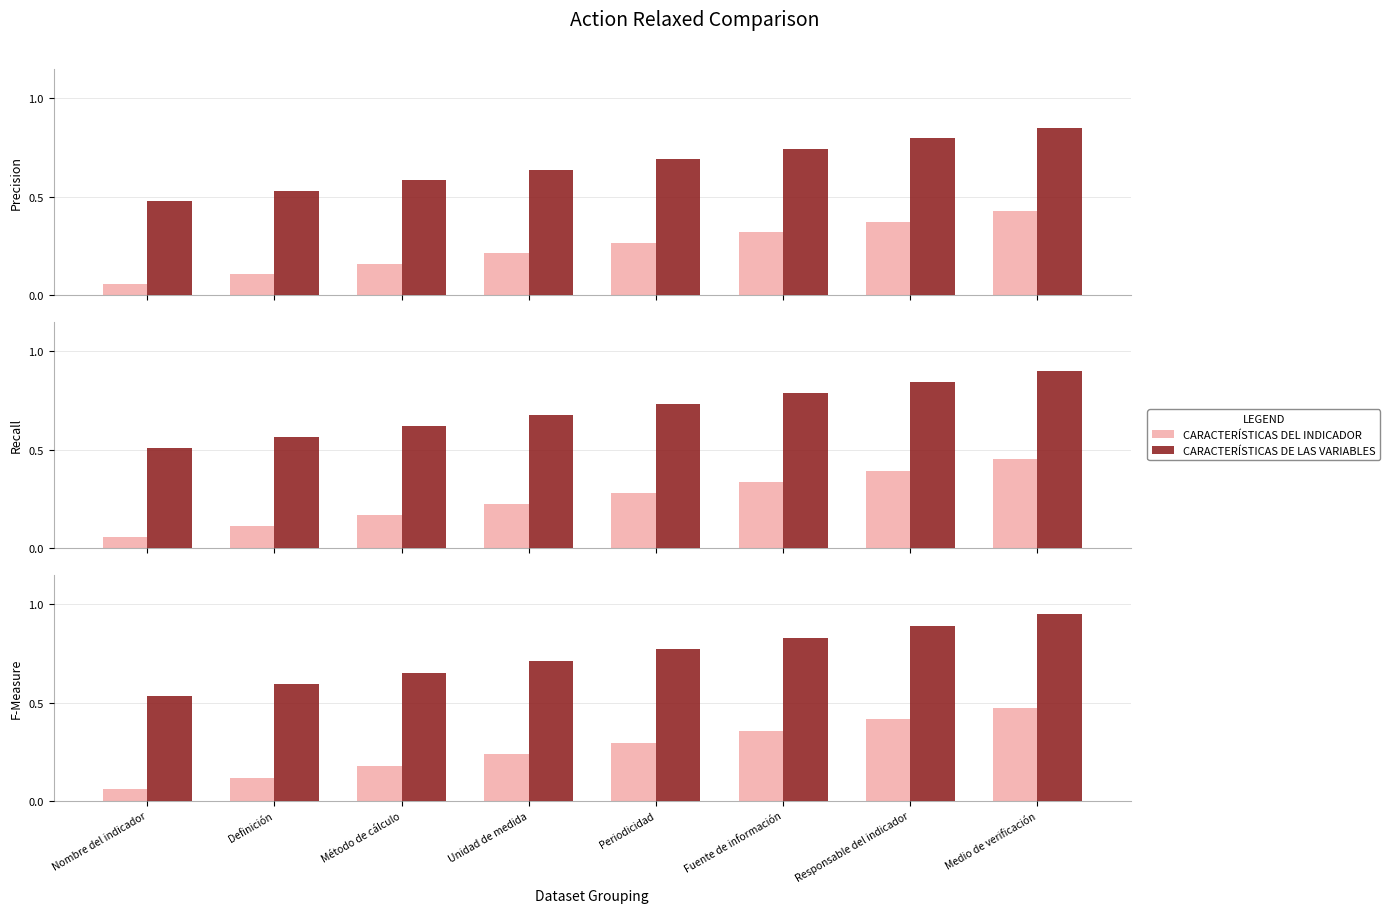

Which category has the lowest value in the CARACTERÍSTICAS DEL INDICADOR series?

Nombre del indicador